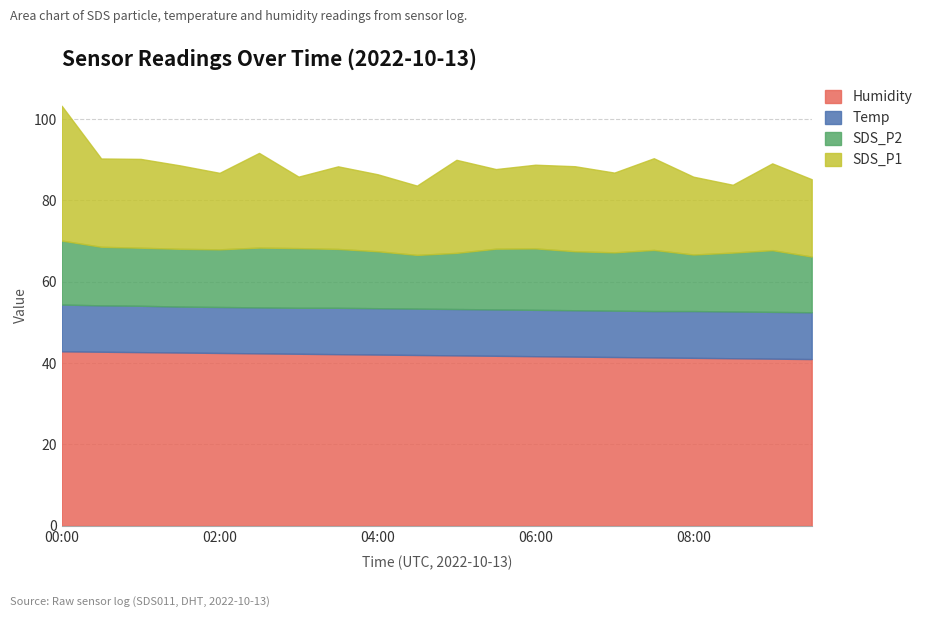

What is the minimum value for SDS_P1?

16.7